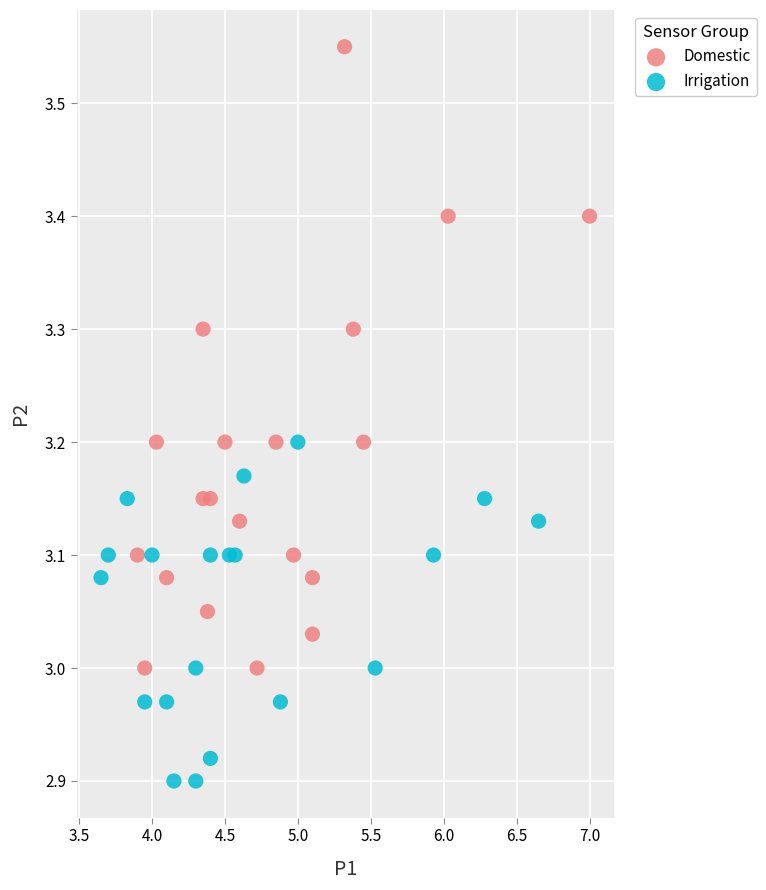

Which series contains the highest Y value?

Domestic